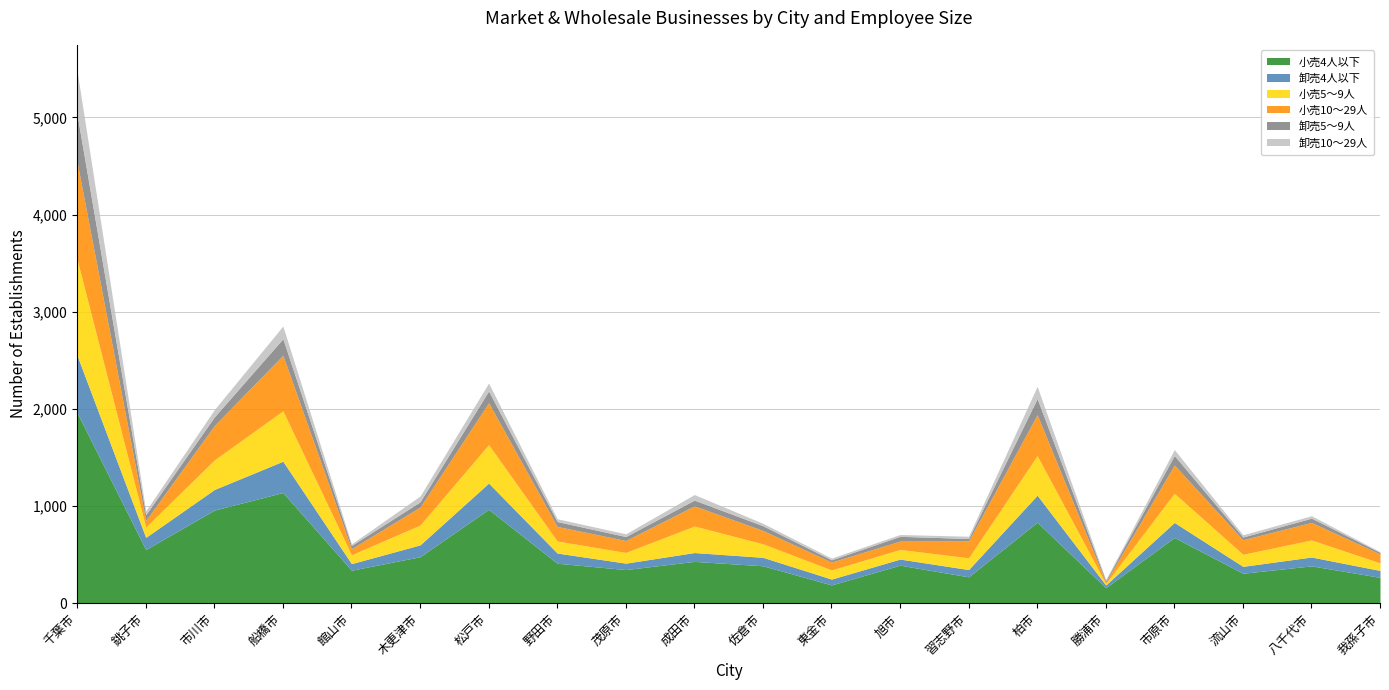

How many data points in 卸売4人以下 are less than 91?

9